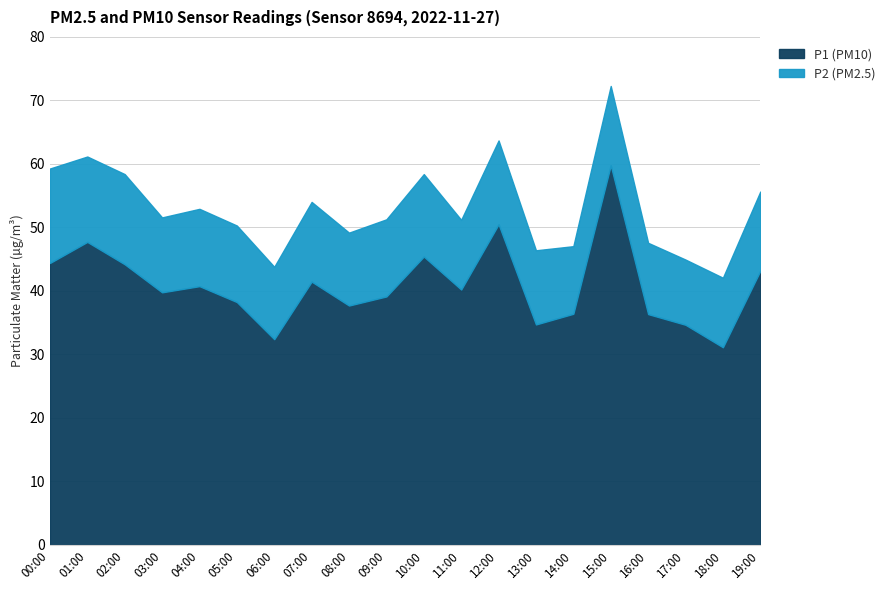

The P1 series shows 20.9 at 07:00. True or false?

False